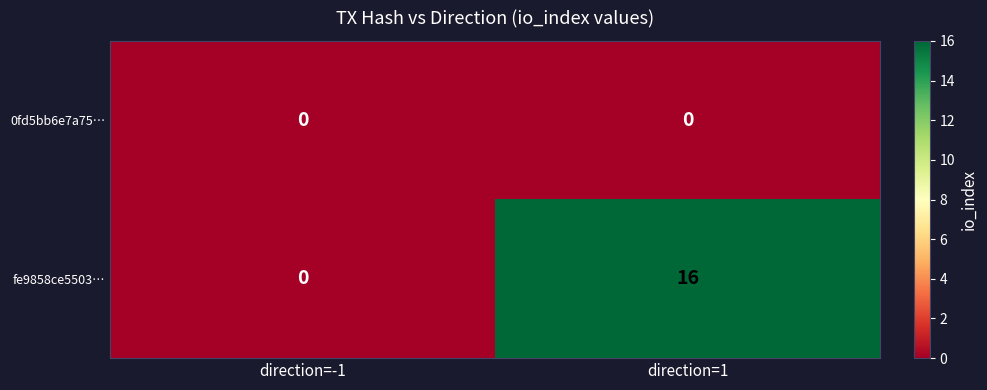

Between direction=-1 and direction=1, which series saw the biggest shift?

fe9858ce5503…